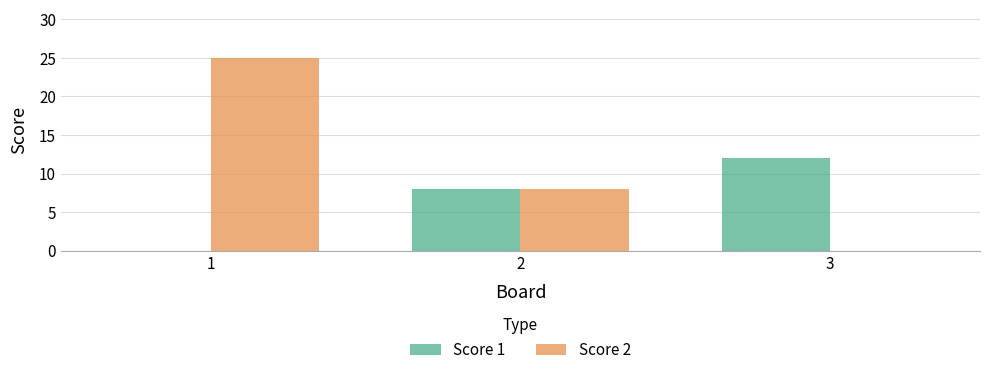

What are all the series names shown in the legend?

Score 1, Score 2